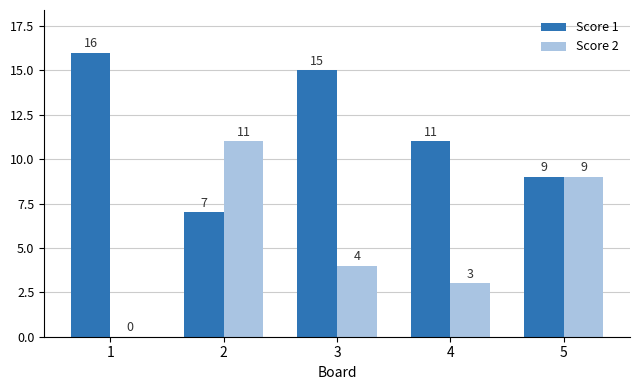

Between 1 and 3, which series saw the biggest shift?

Score 2